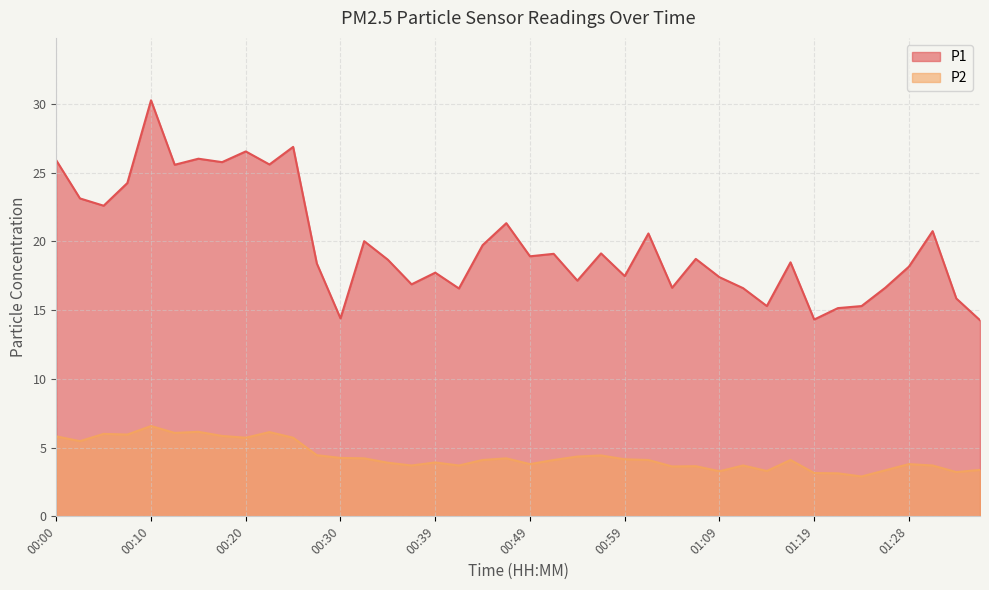

Which has a higher value, 01:24 or 00:37?

00:37